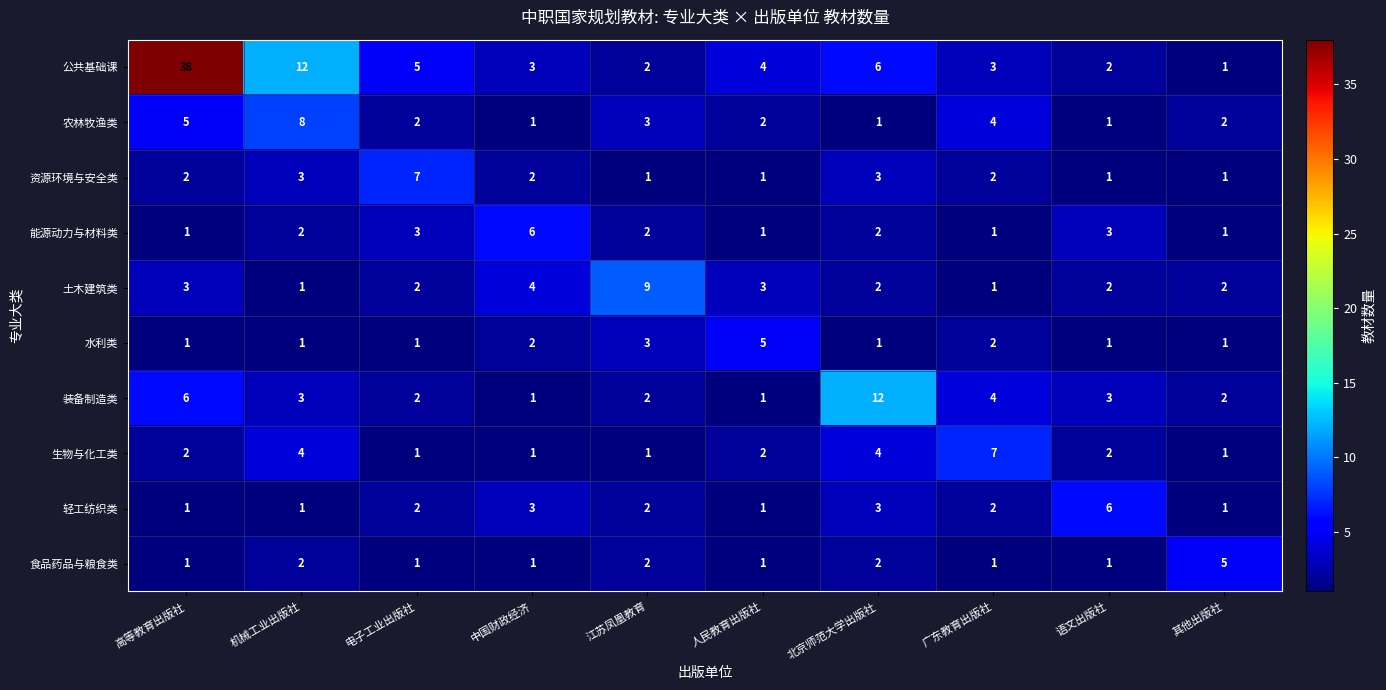

At which category is the sum across all series the highest?

高等教育出版社